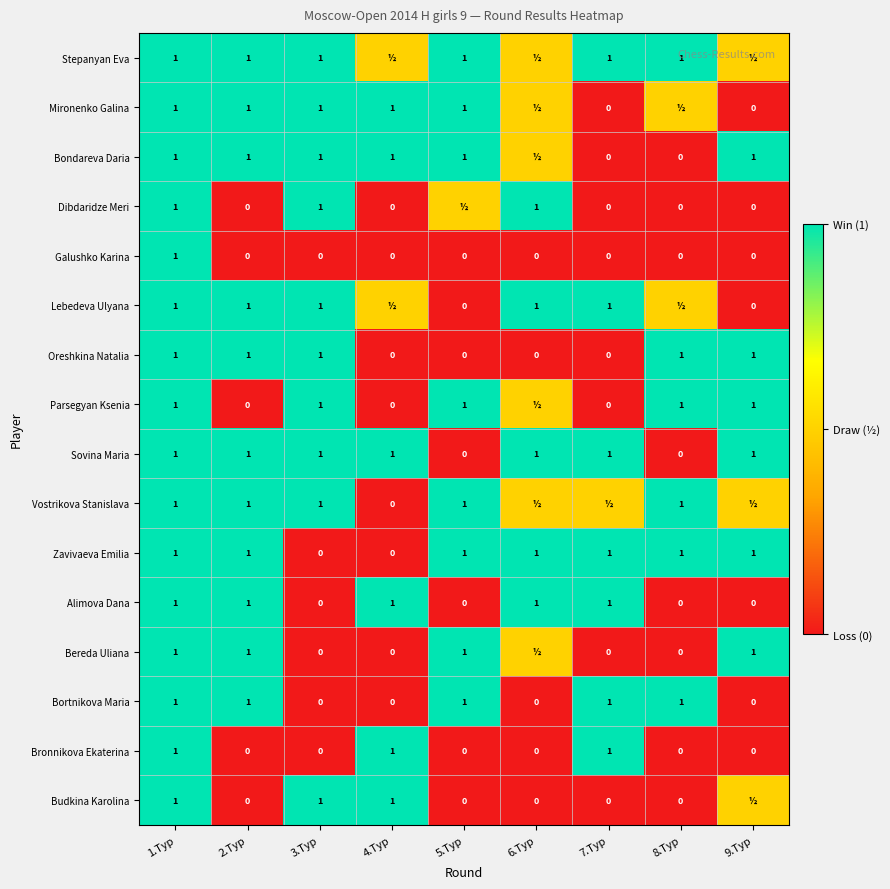

What is the approximate value of Bortnikova Maria at 1.Тур?

1.0